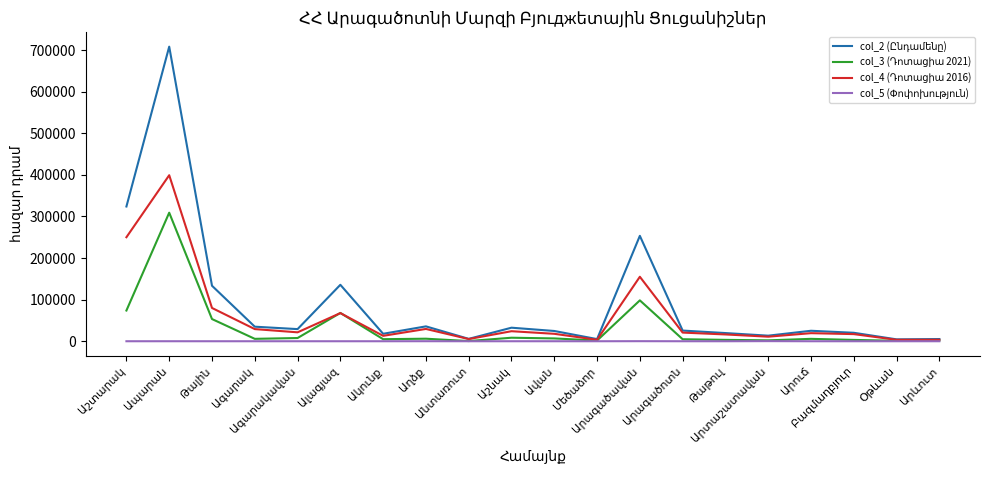

What is the maximum value shown in the chart?

708329.7